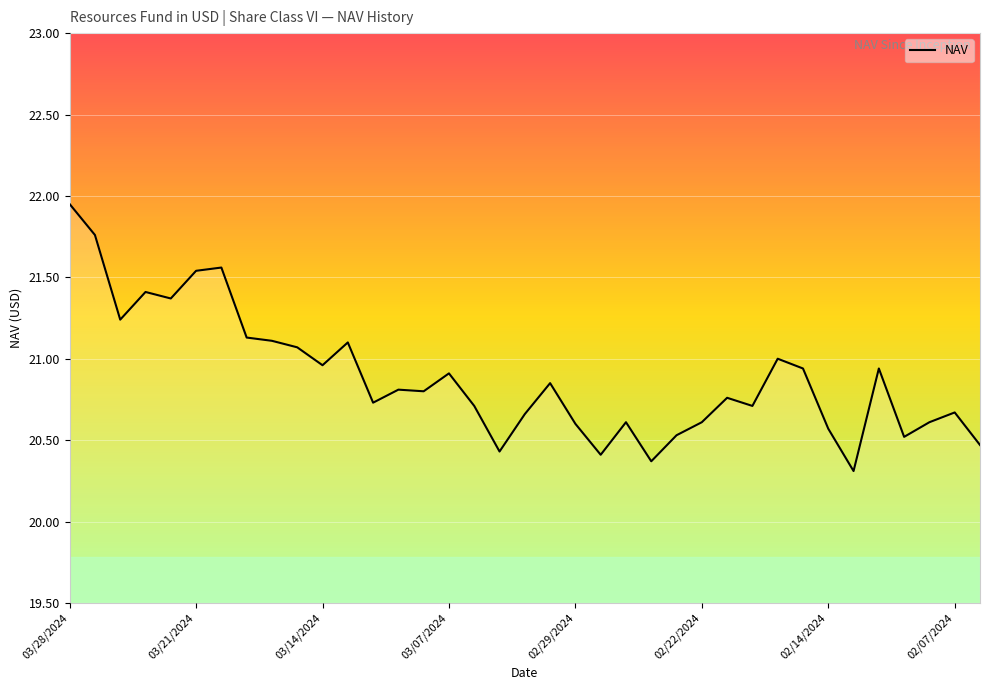

What is the difference between the maximum and minimum values?

1.6